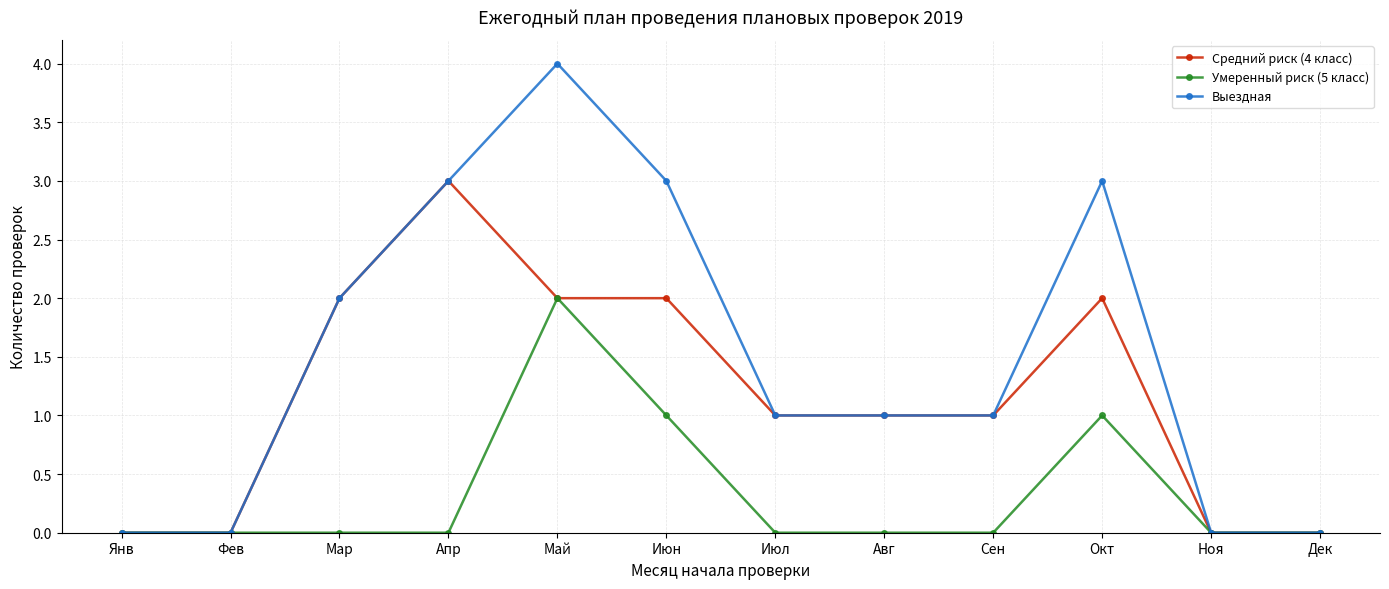

Is the value of Средний риск (4 класс) at Мар greater than the value of Умеренный риск (5 класс) at Янв?

Yes